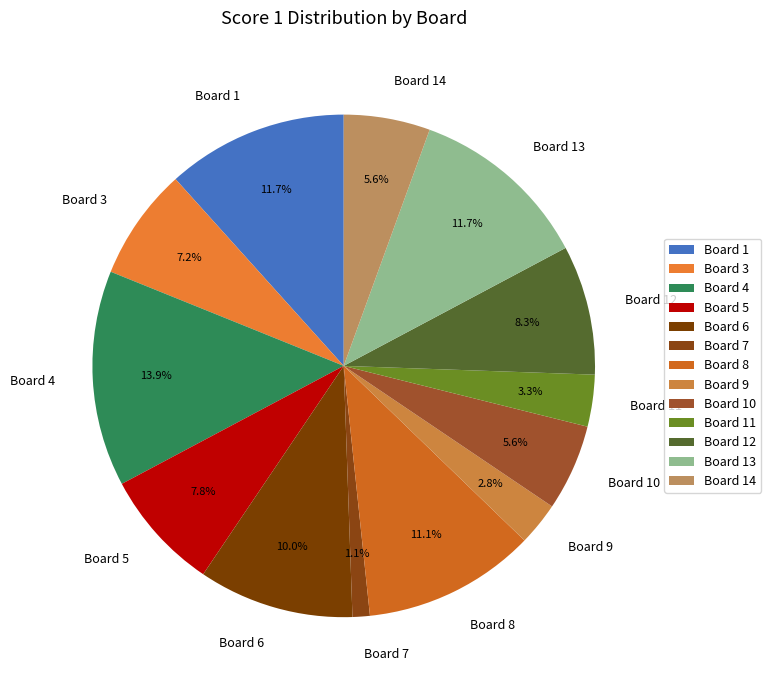

Does Board 10 represent more than half of the total?

No